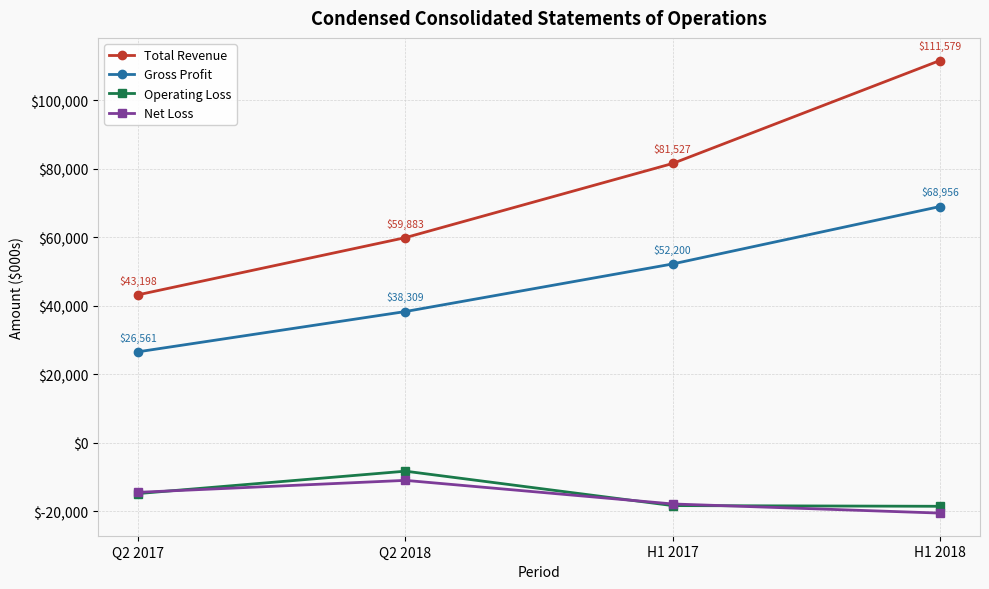

True or false: Gross Profit and Total Revenue intersect in this chart.

False